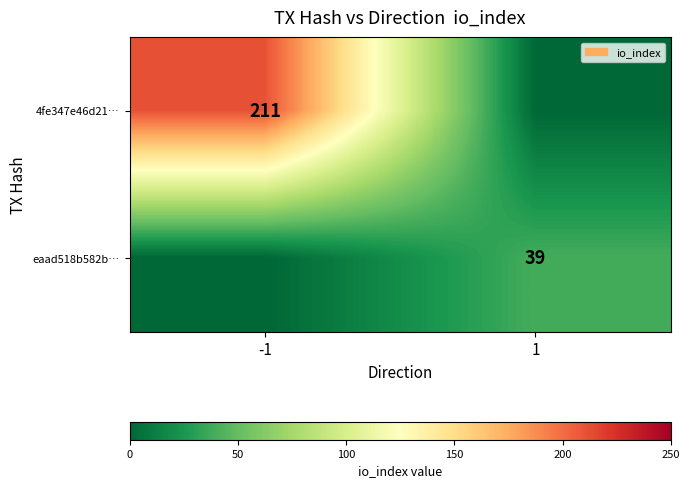

The eaad518b582b… series shows 61 at 1. True or false?

False